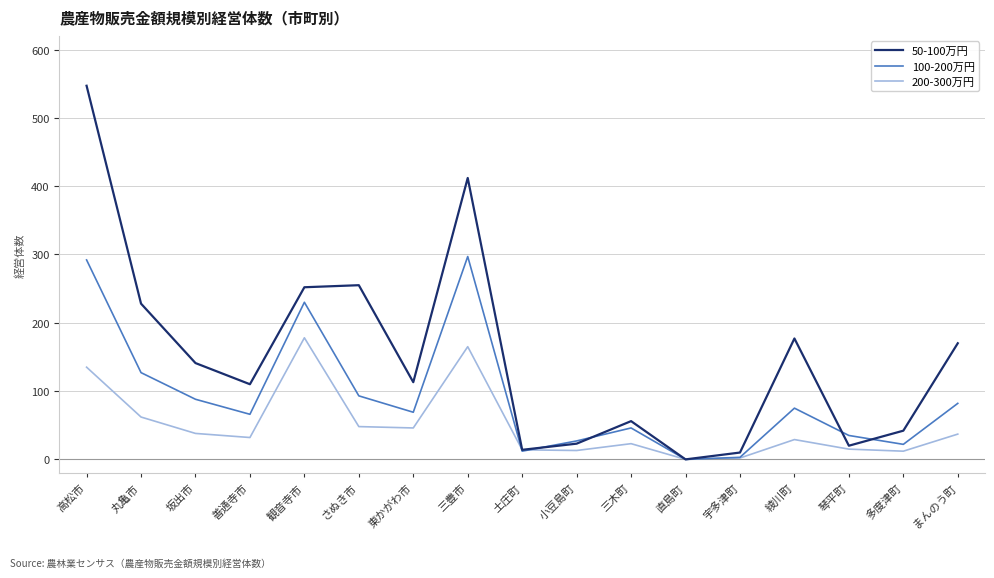

Where is 100-200万円 nearest to the value 148?

丸亀市